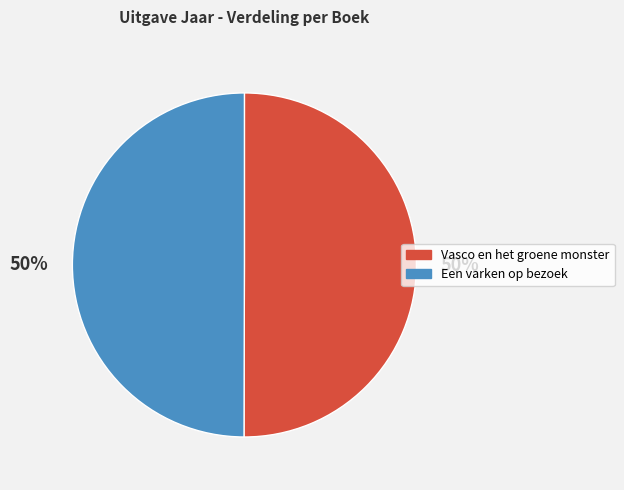

Approximately how many times larger is the value at Vasco en het groene monster compared to Een varken op bezoek?

1.0